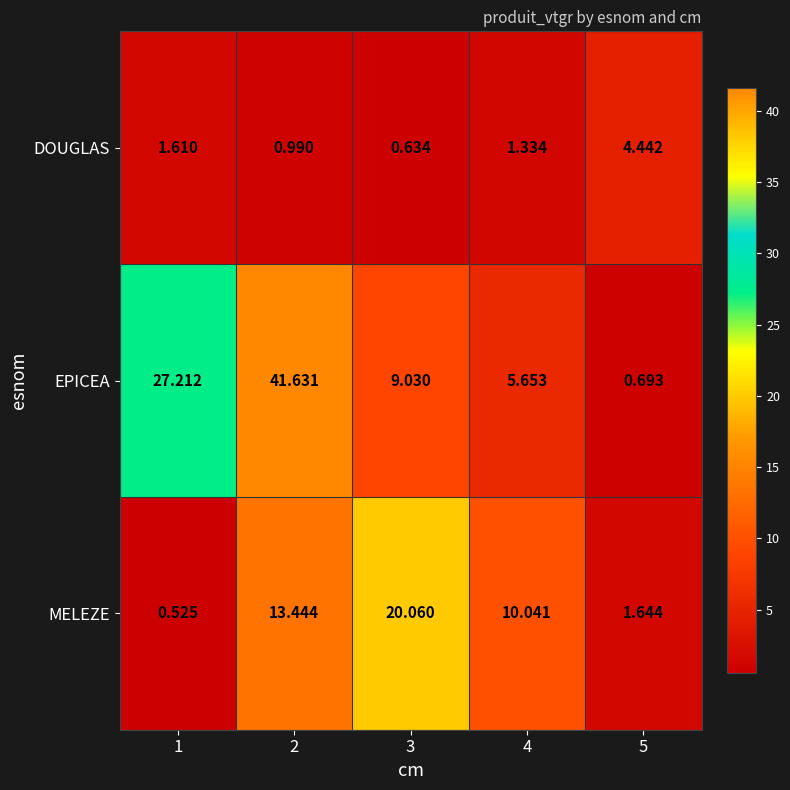

Which series changed the most between 2 and 4?

EPICEA